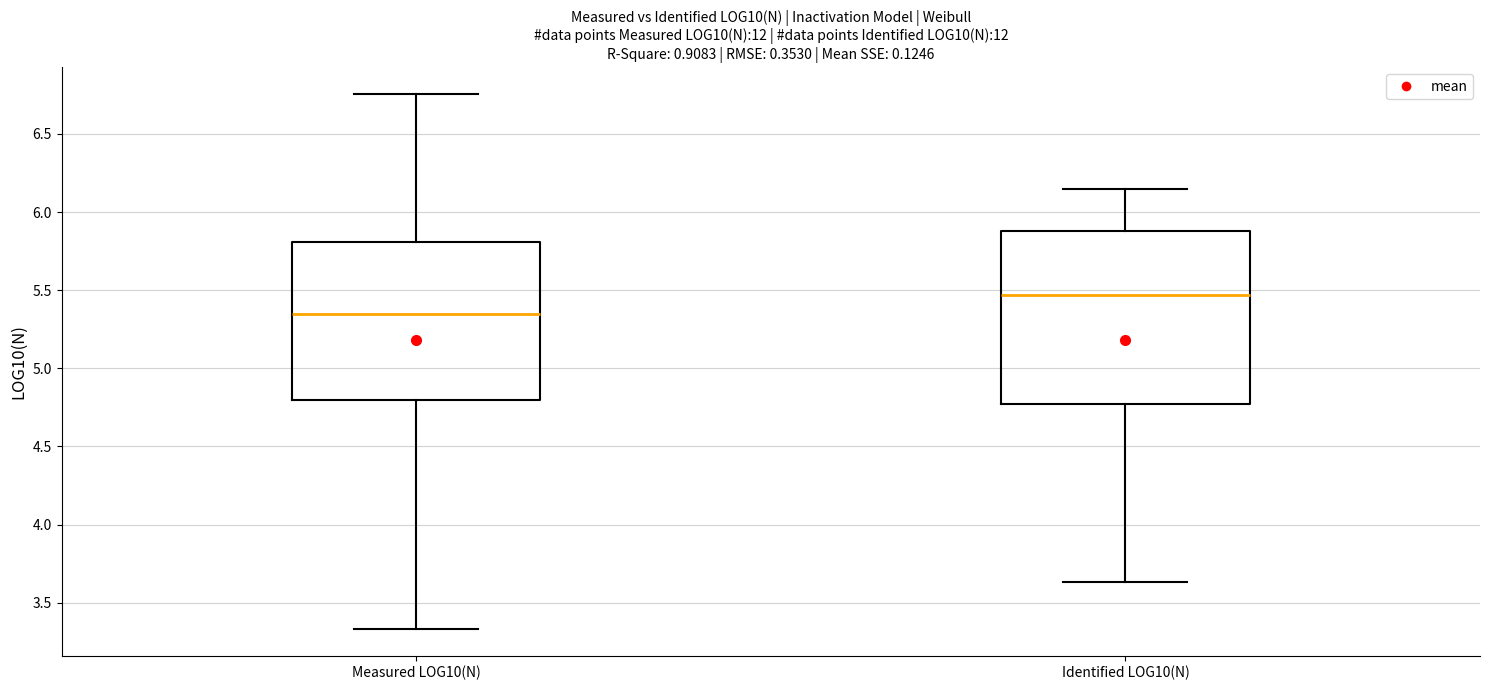

Comparing the boxes themselves (not the whiskers), which one is the tallest?

Identified LOG10(N)